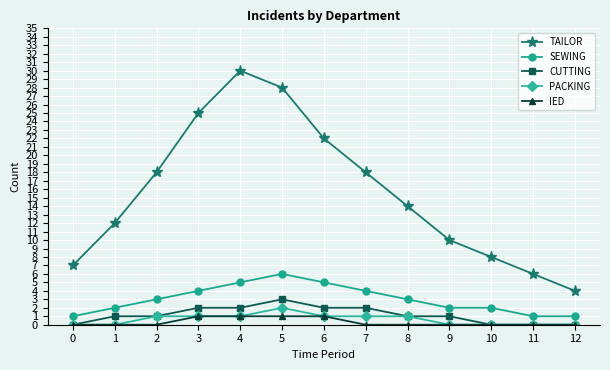

True or false: PACKING and TAILOR cross at least once.

False